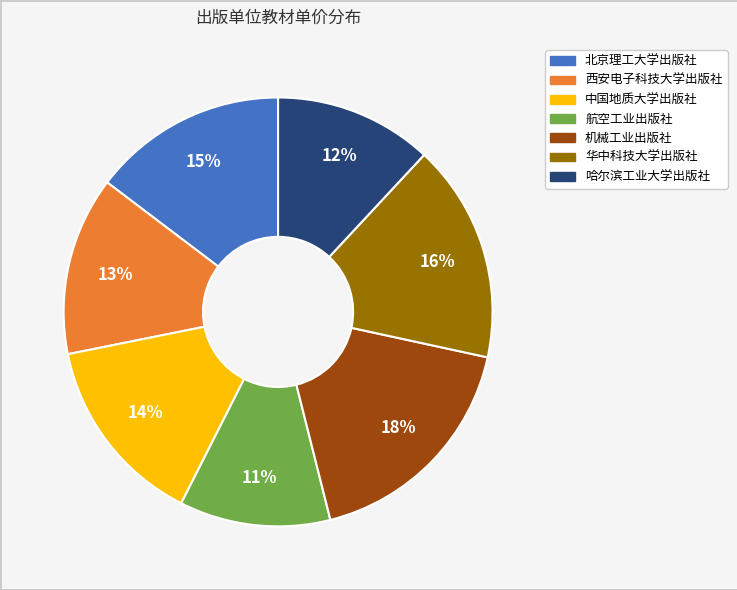

To the nearest percent, what is the combined percentage of 哈尔滨工业大学出版社 and 中国地质大学出版社?

26%